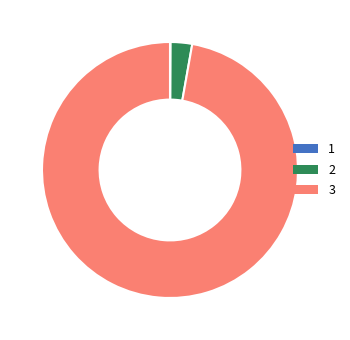

Is there a majority slice in this chart?

Yes